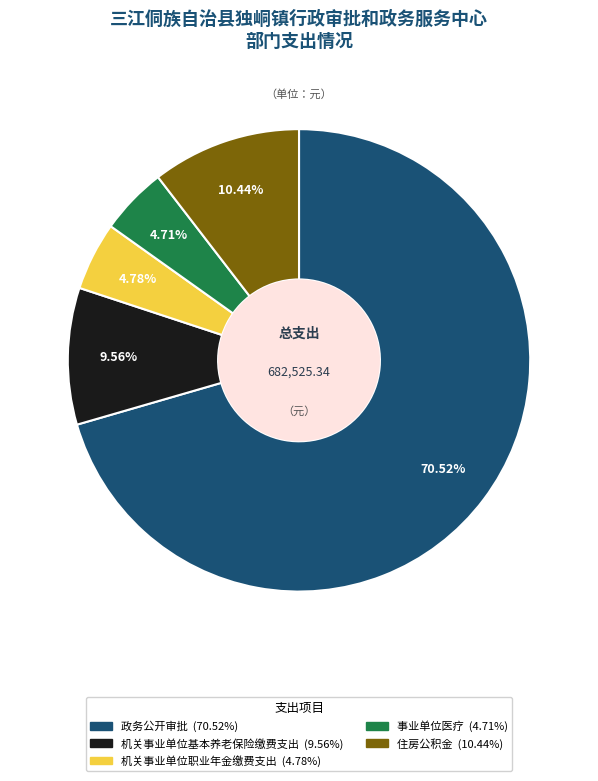

Count the number of slices in the pie.

5